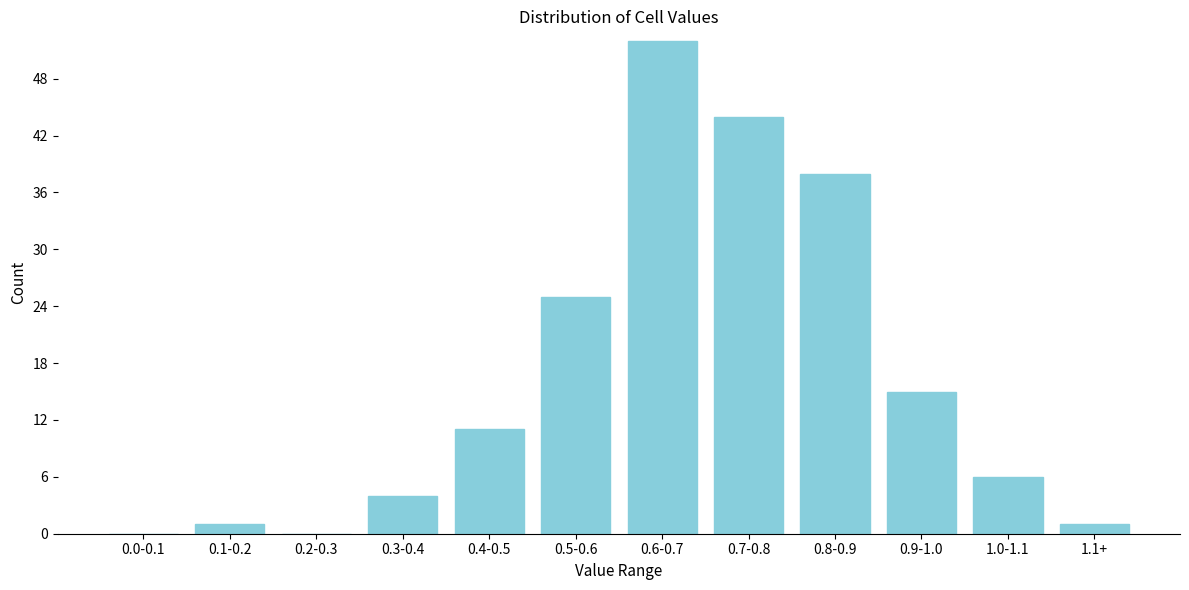

What is the greatest value displayed?

52